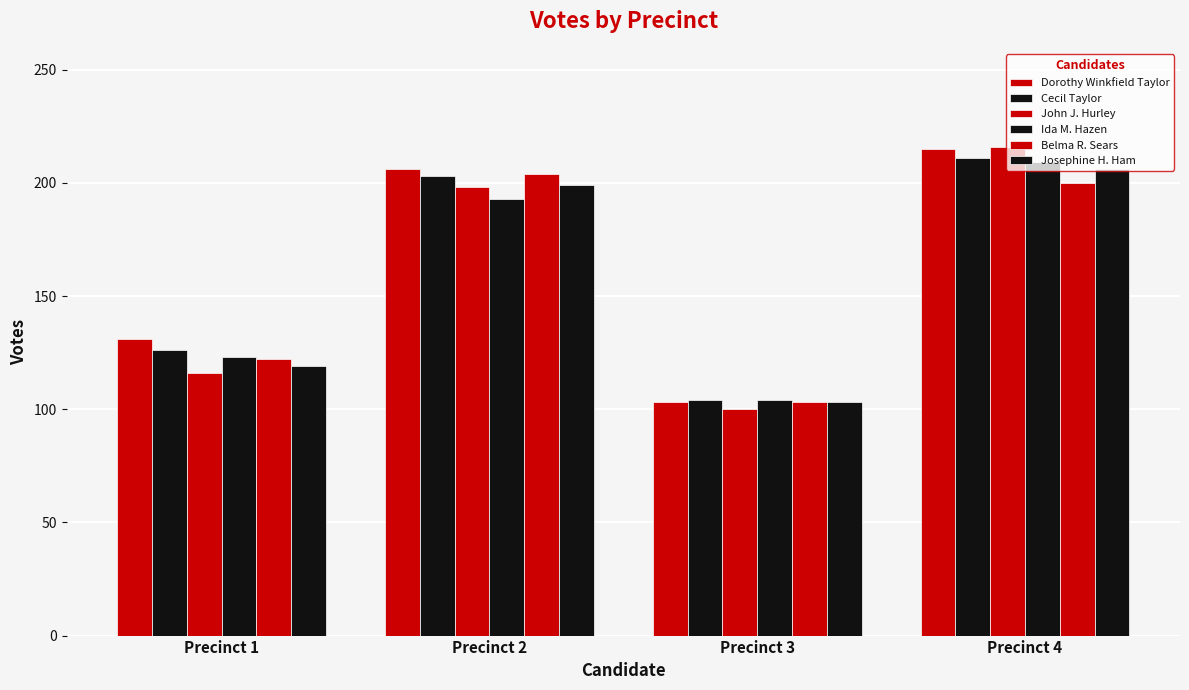

Does the chart contain any negative values?

No